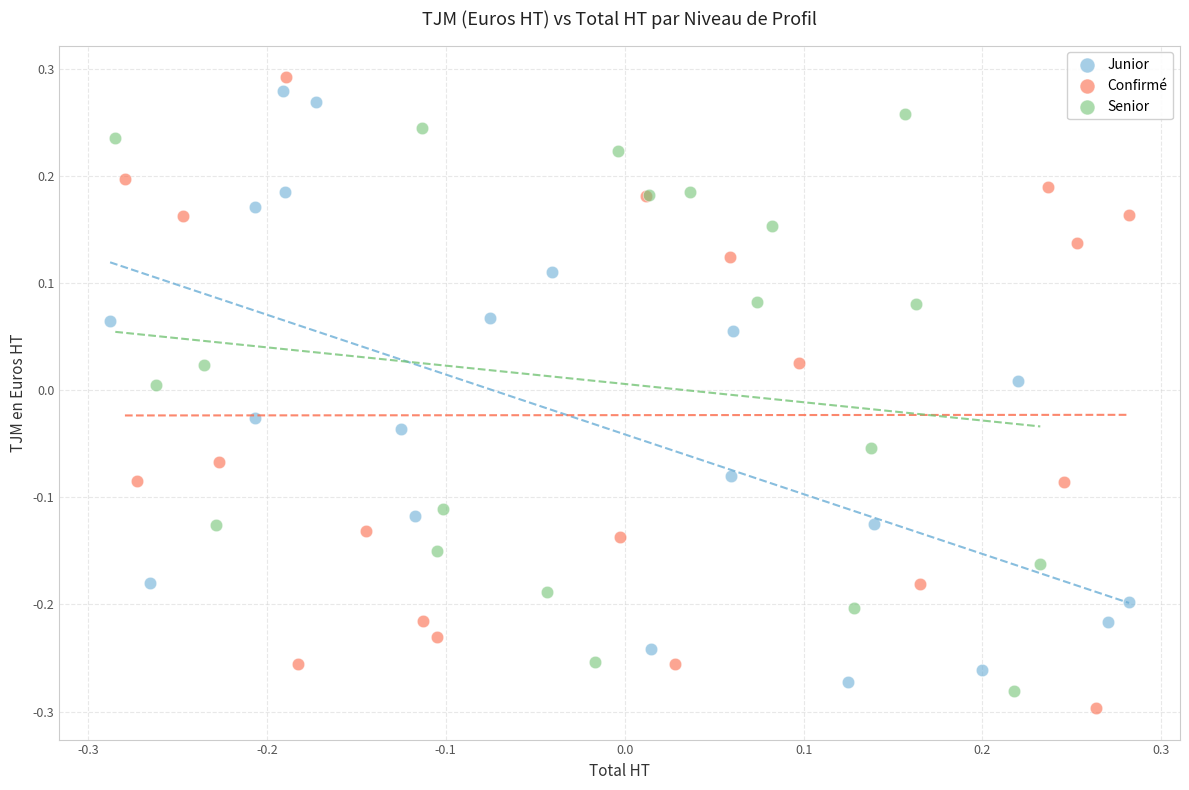

Which series has the largest Y range (max minus min)?

Confirmé